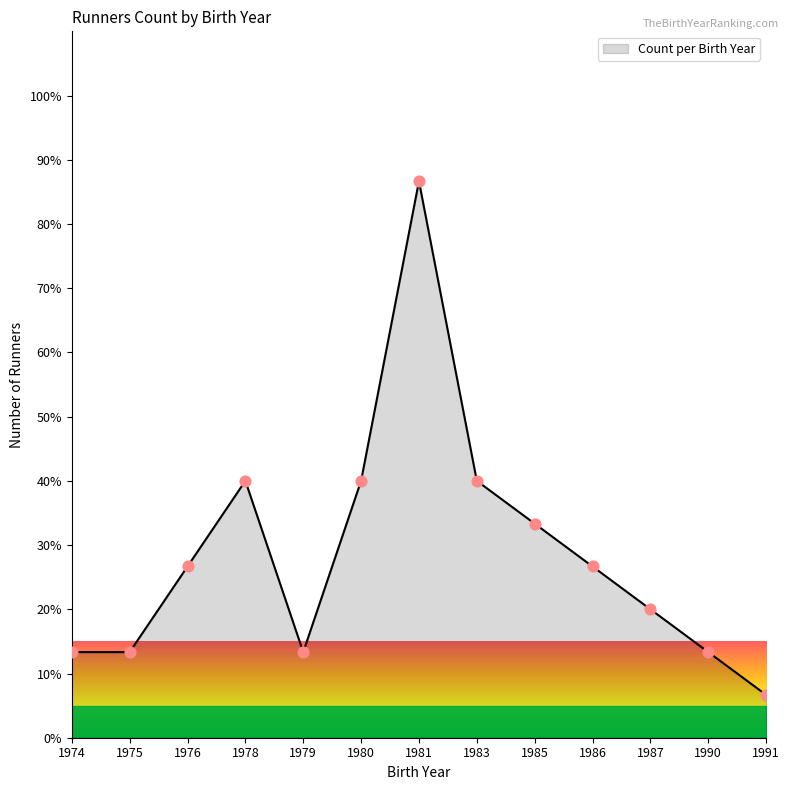

Approximately how many times larger is the value at 1980 compared to 1981?

0.5